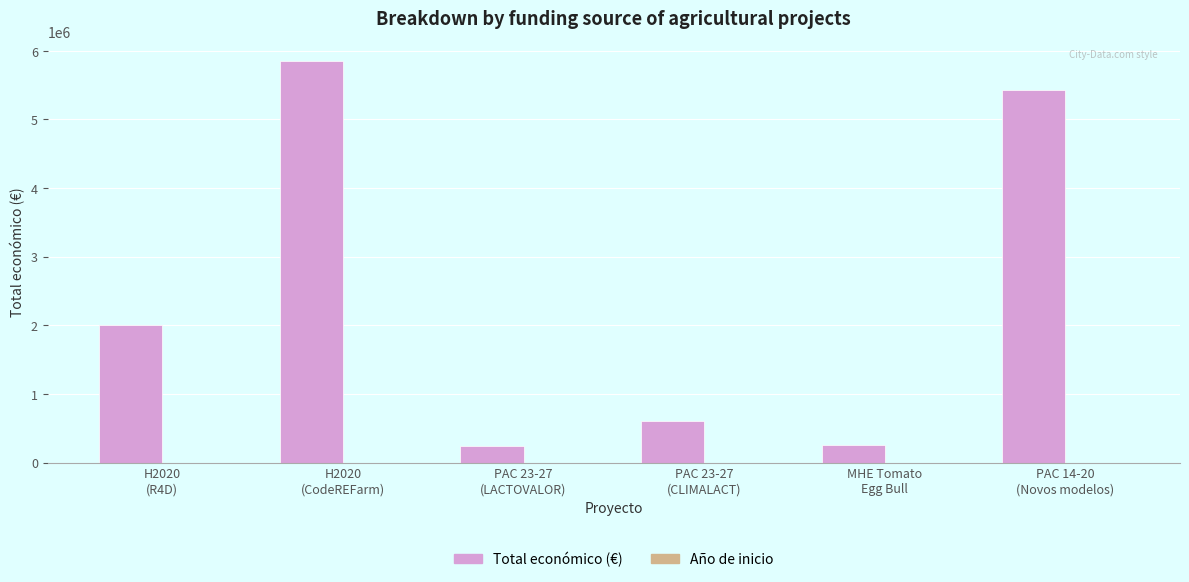

What is the maximum value for Total económico (€)?

5850917